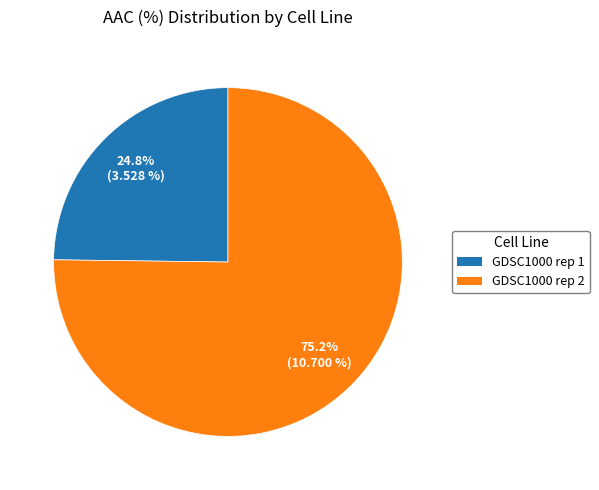

Which has a higher value, GDSC1000 rep 2 or GDSC1000 rep 1?

GDSC1000 rep 2